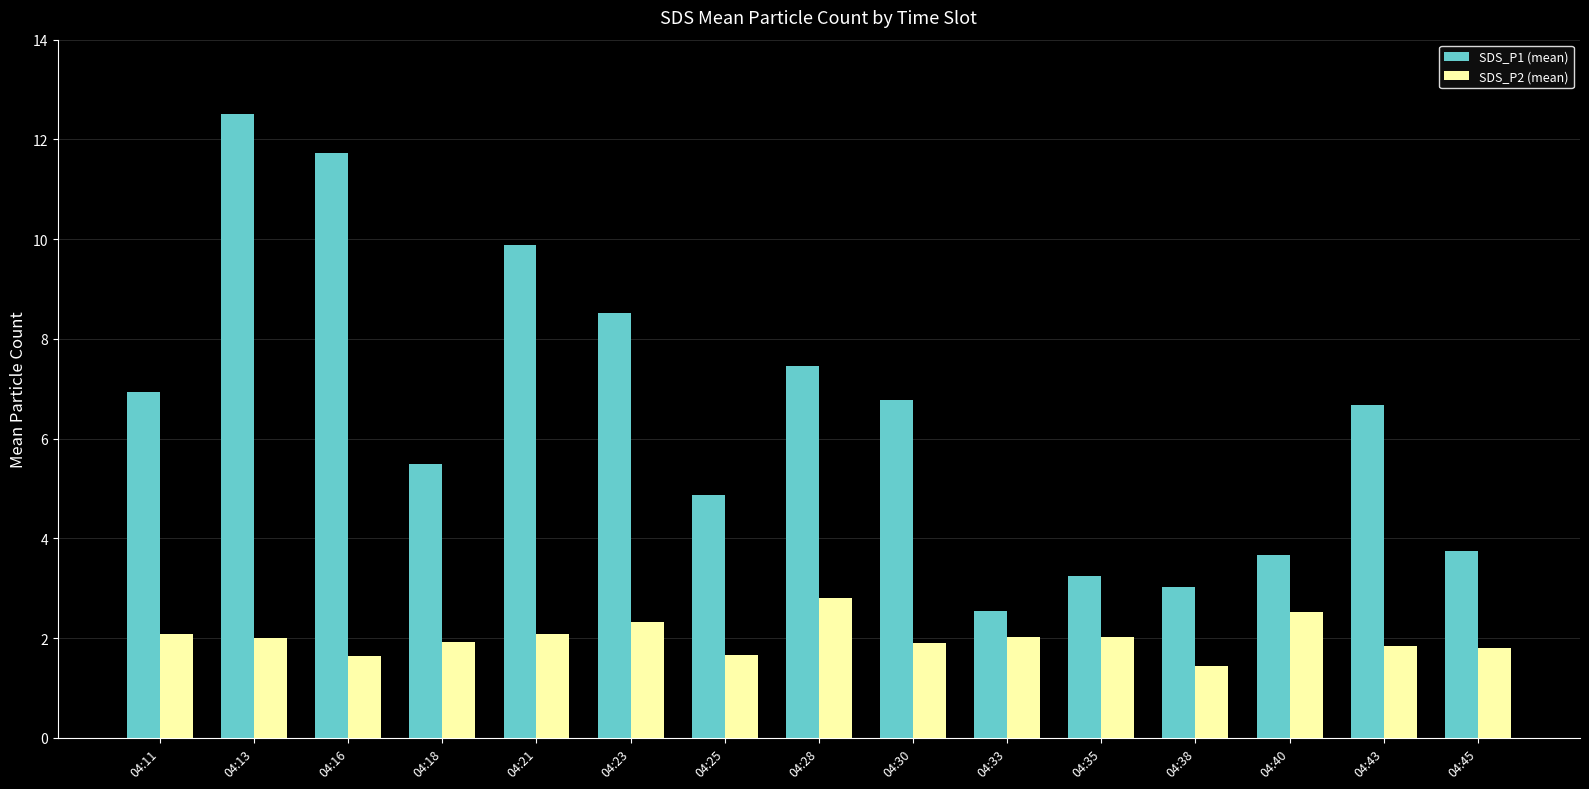

At which label does SDS_P1 (mean) first exceed 6?

04:11